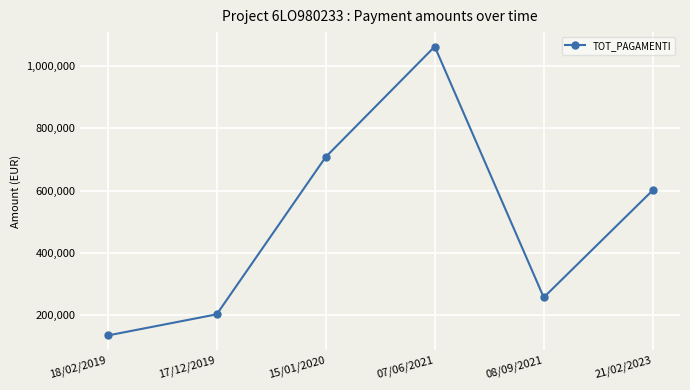

Count the number of categories in the chart.

6